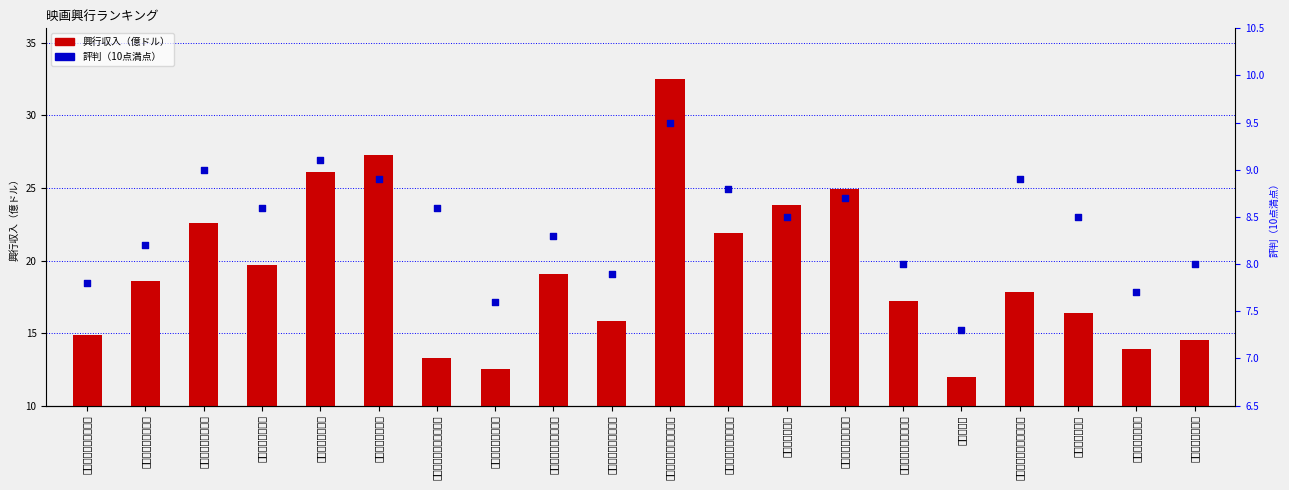

At how many categories does at least one series exceed 7?

20